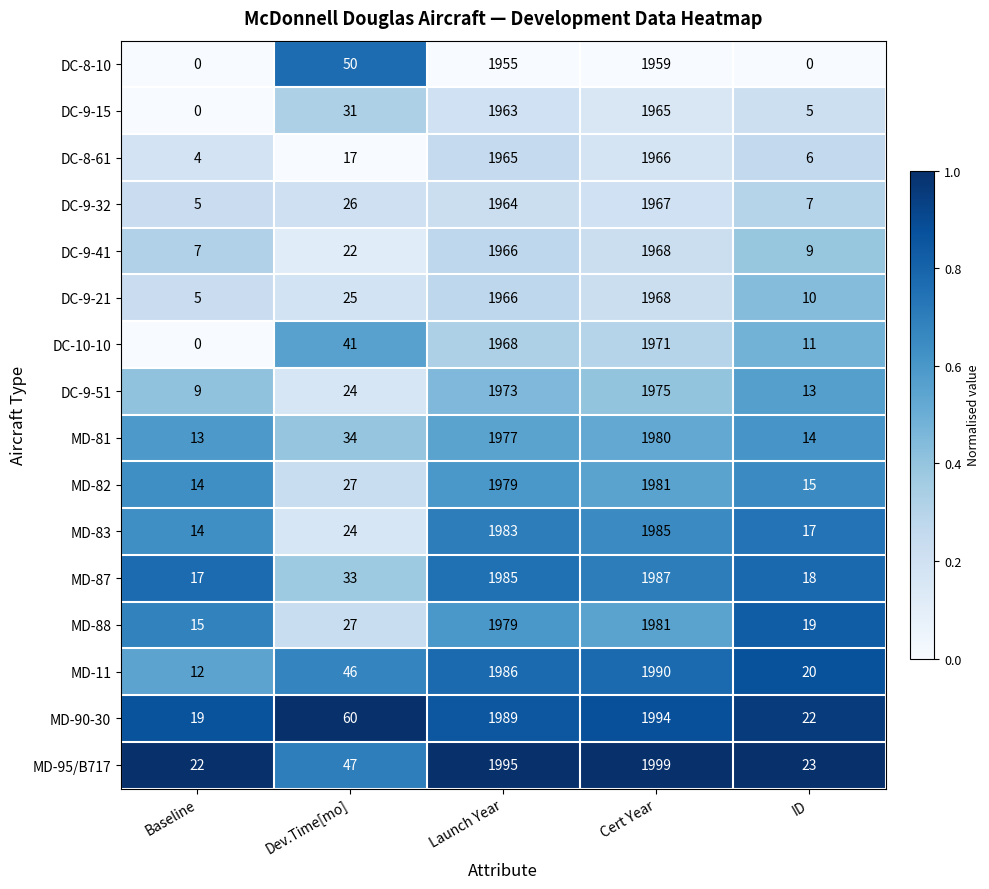

True or false: DC-8-10 has a value of 1955 at Launch Year.

True